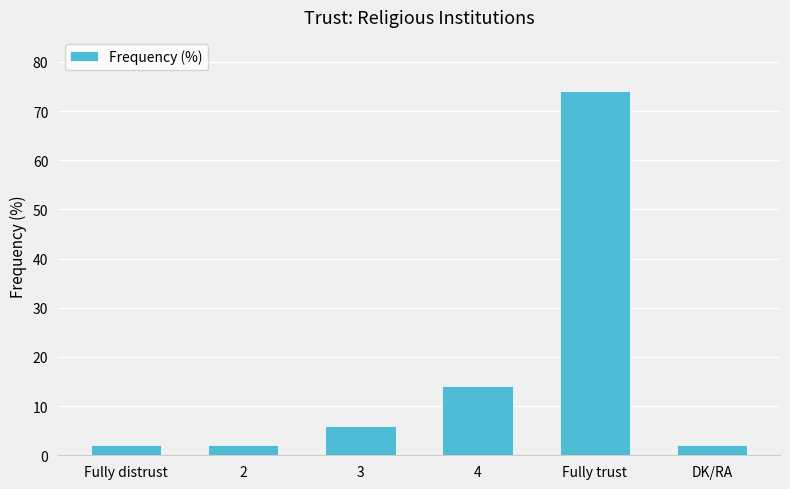

Is it true that the value at Fully distrust is 2?

True